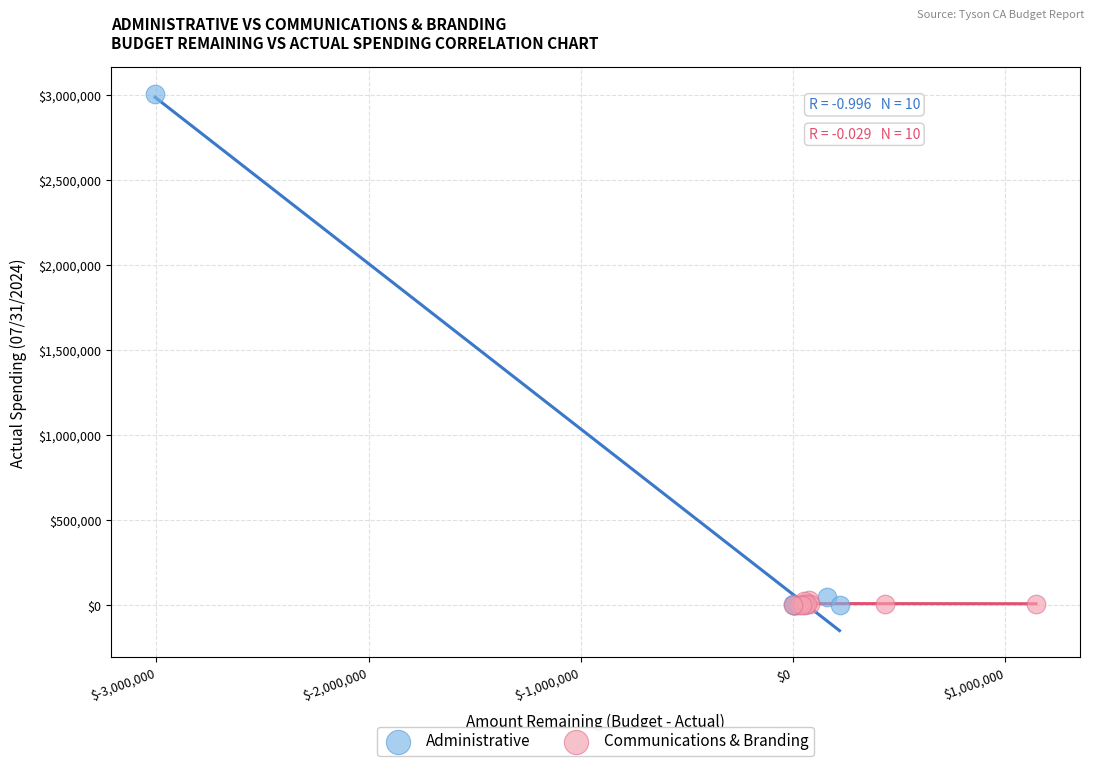

What are all the series names shown in the legend?

Administrative, Communications & Branding